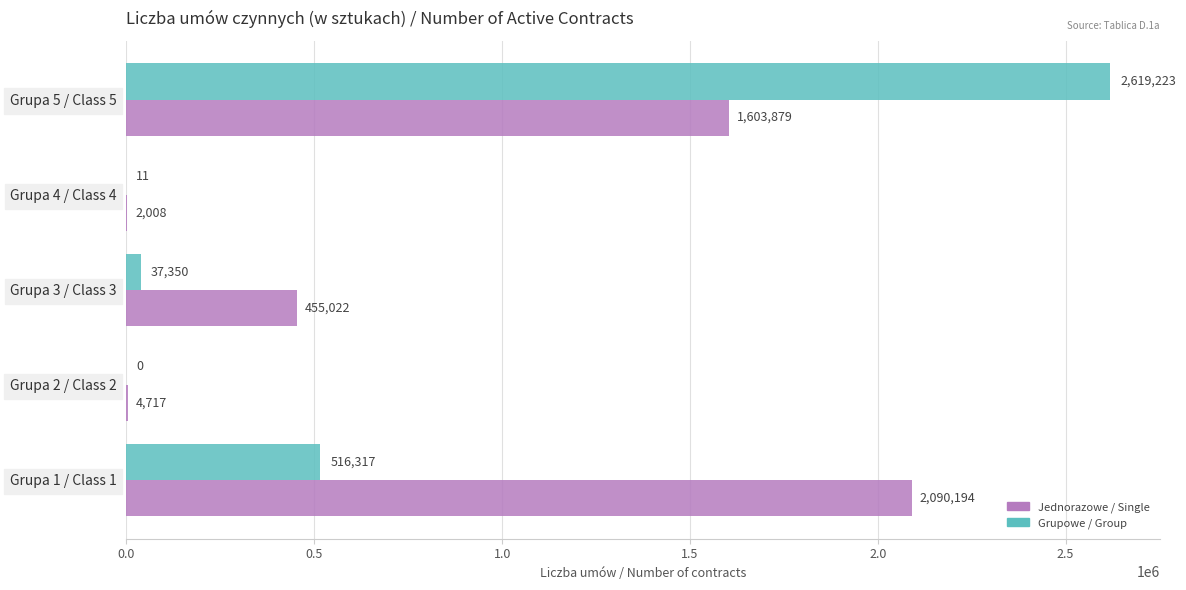

True or false: Jednorazowe / Single has a value of 455022 at Grupa 3 / Class 3.

True